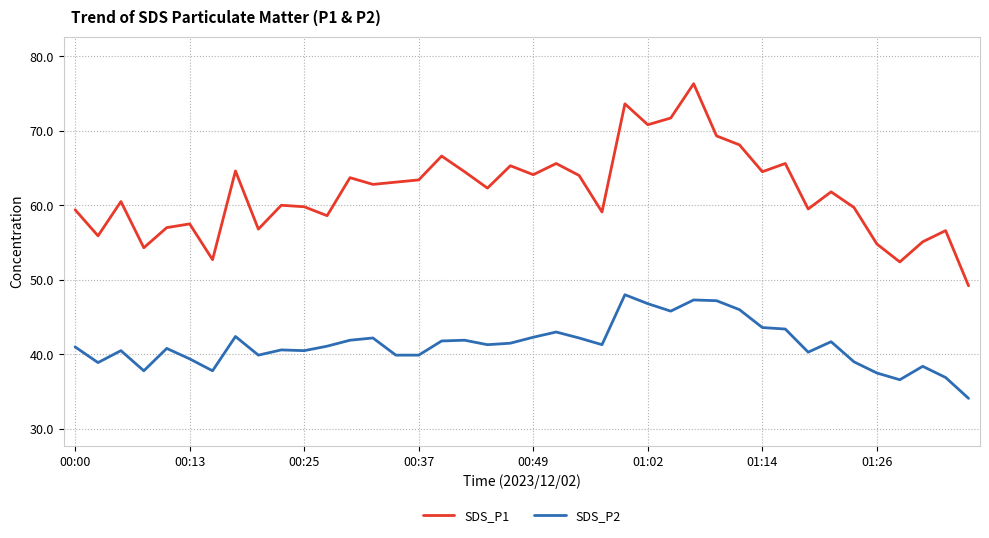

True or false: SDS_P2 and SDS_P1 cross at least once.

False